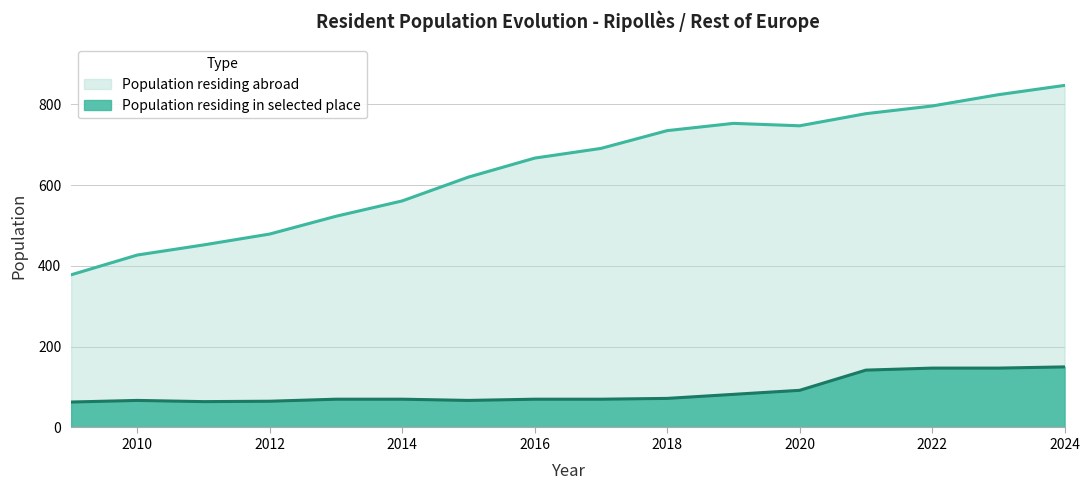

How many data points does each series have?

16